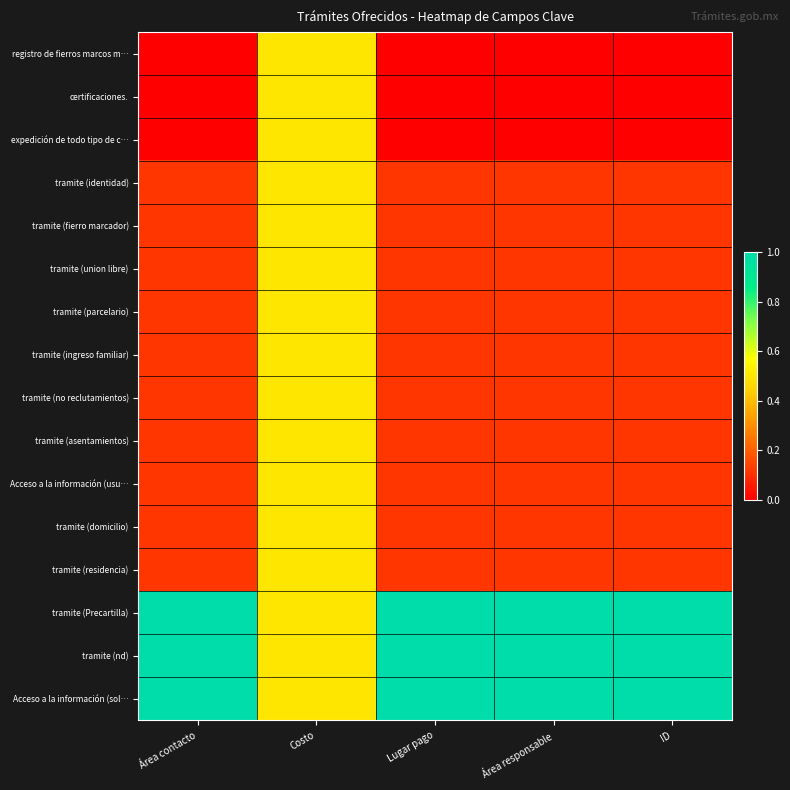

Which series has the largest total across all categories?

Acceso a la información (sol…